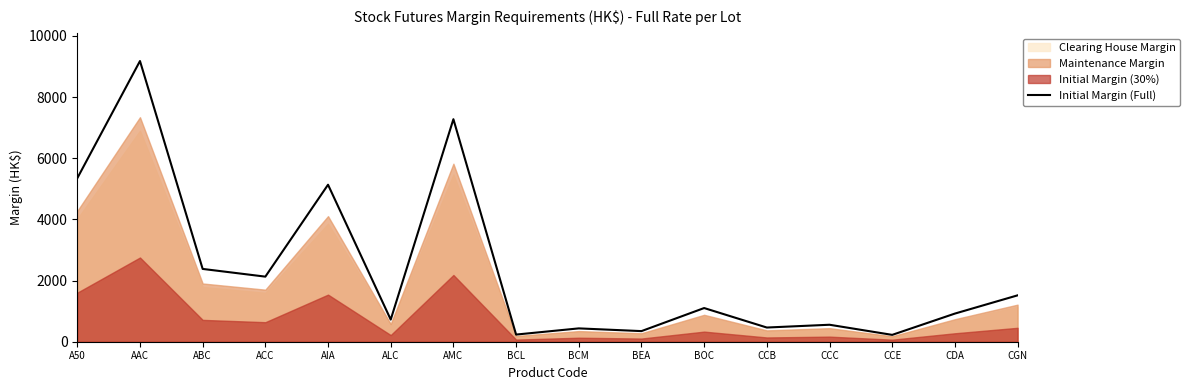

Rank the categories by value from lowest to highest.

CCE, BCL, BEA, BCM, CCB, CCC, ALC, CDA, BOC, CGN, ACC, ABC, AIA, A50, AMC, AAC